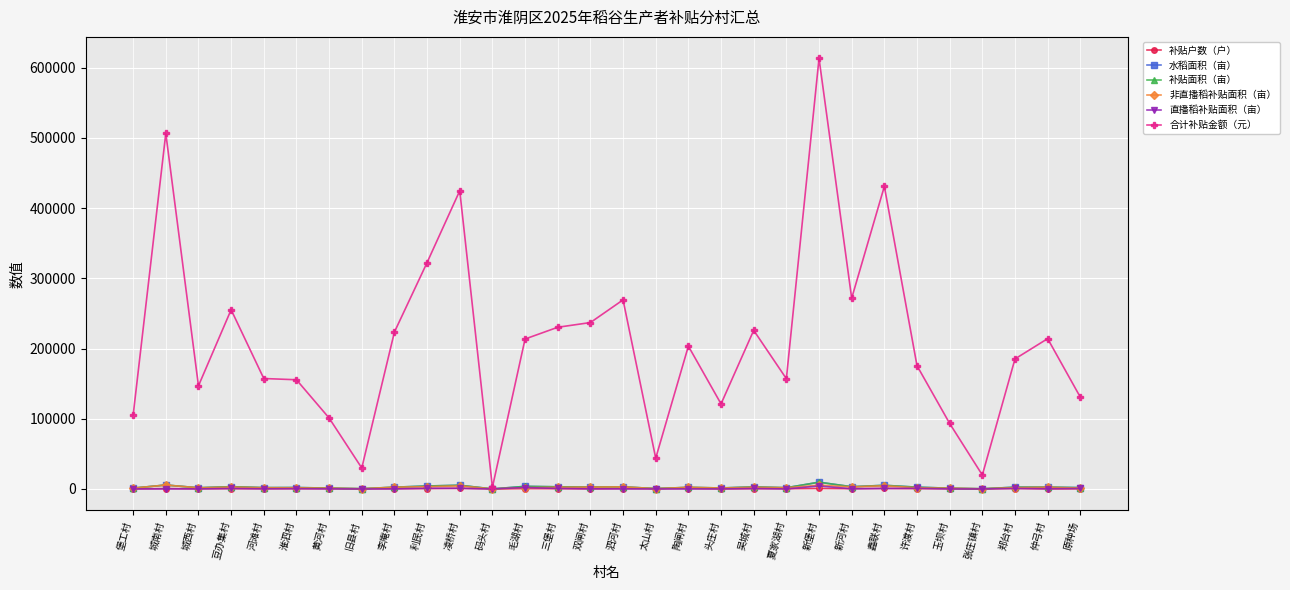

True or false: 水稻面积（亩） and 补贴户数（户） intersect in this chart.

False